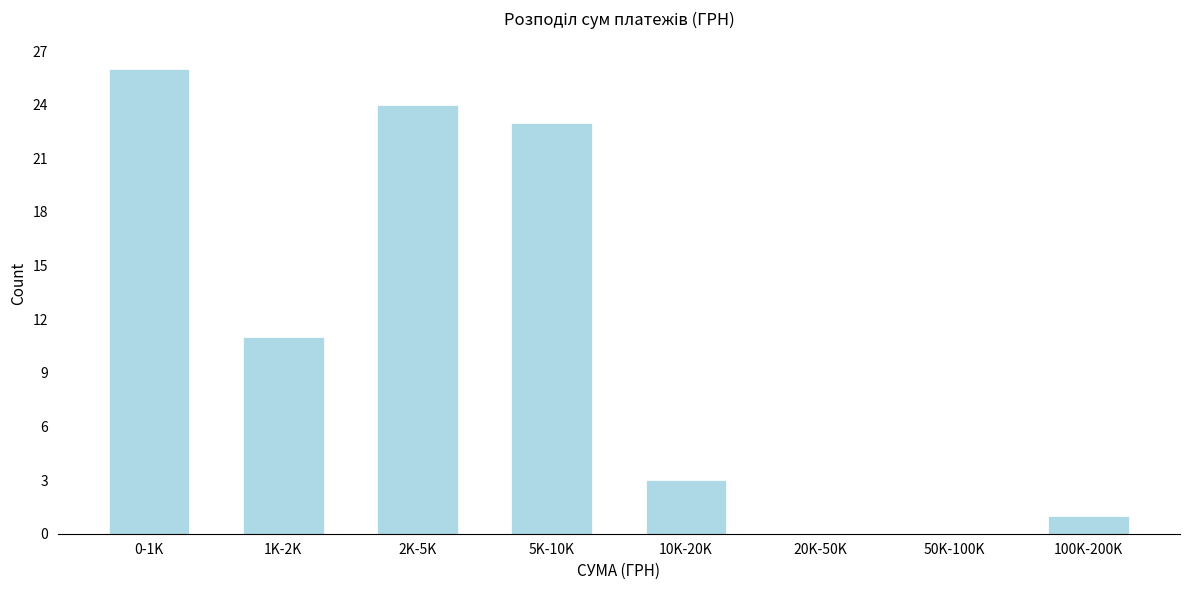

Reading left to right, list all the values displayed in this chart.

0-1K=26	1K-2K=11	2K-5K=24	5K-10K=23	10K-20K=3	20K-50K=0	50K-100K=0	100K-200K=1